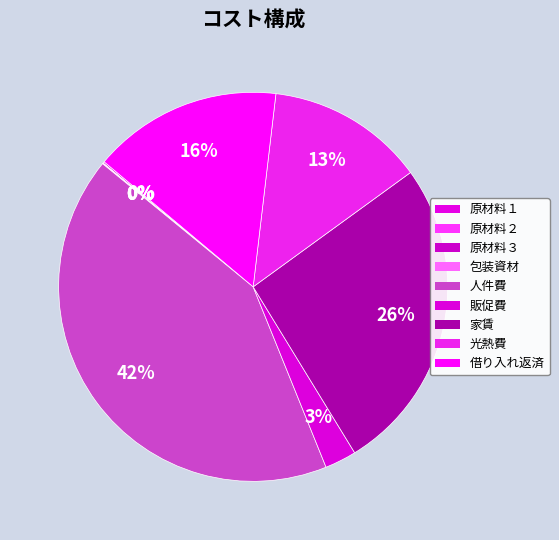

To the nearest percent, what percentage of the pie is 借り入れ返済?

16%